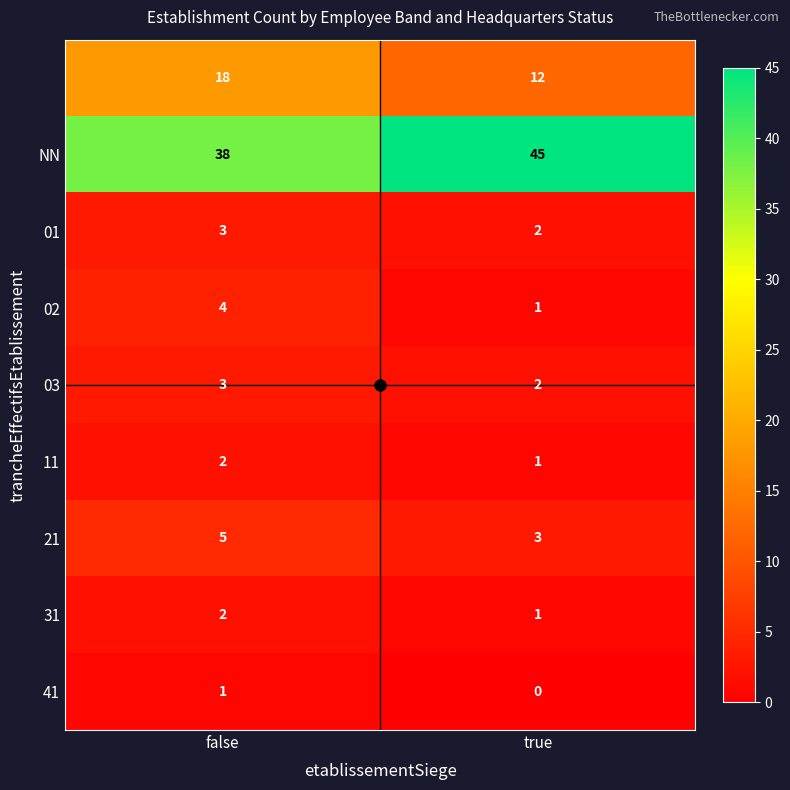

What is the difference between the highest and lowest values at false?

37